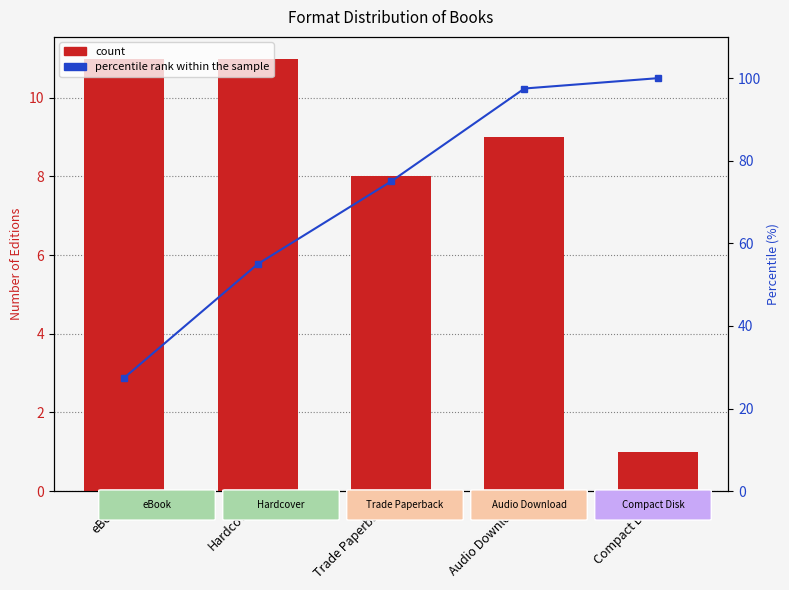

What is the average value of the count series?

8.0